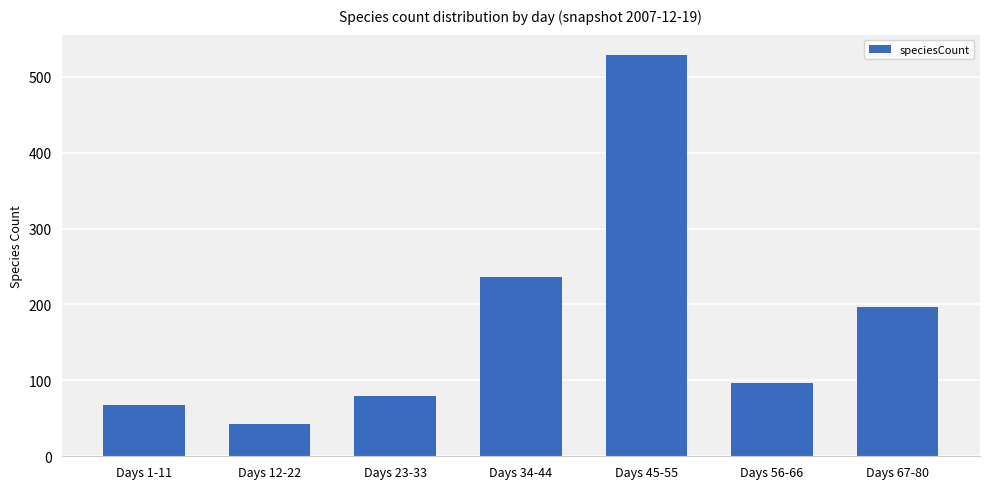

What is the sum of the values at Days 1-11 and Days 12-22?

110